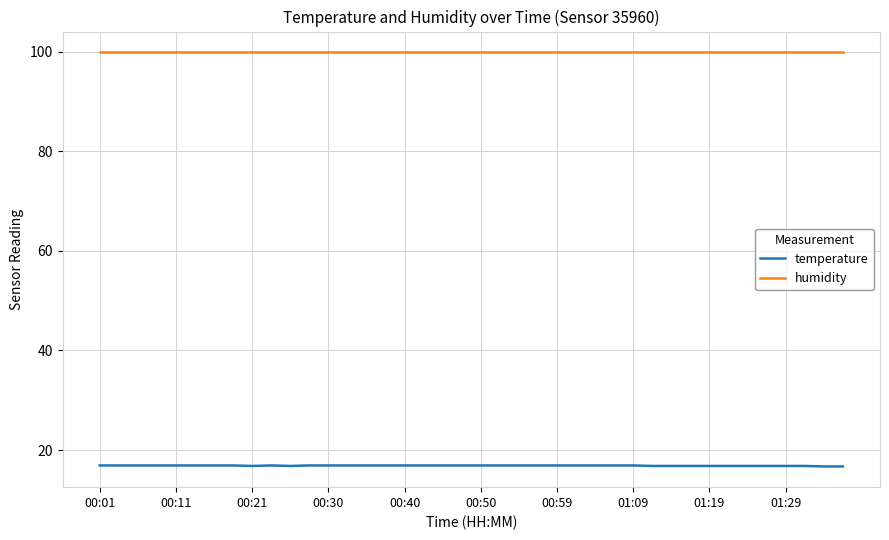

Which series has the widest spread of values?

temperature